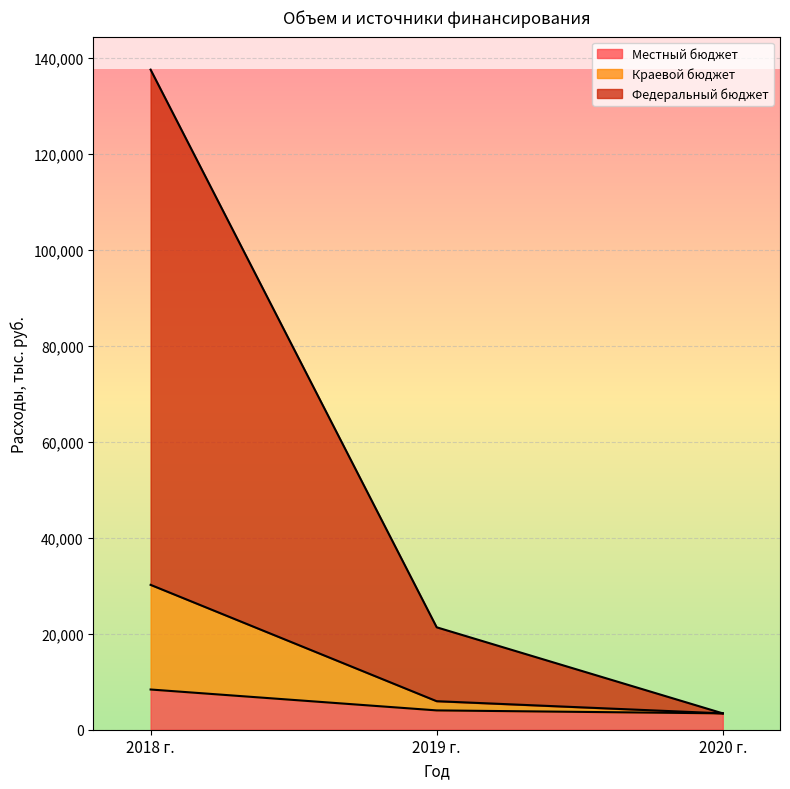

At which label does Местный бюджет first exceed 4028?

2018 г.